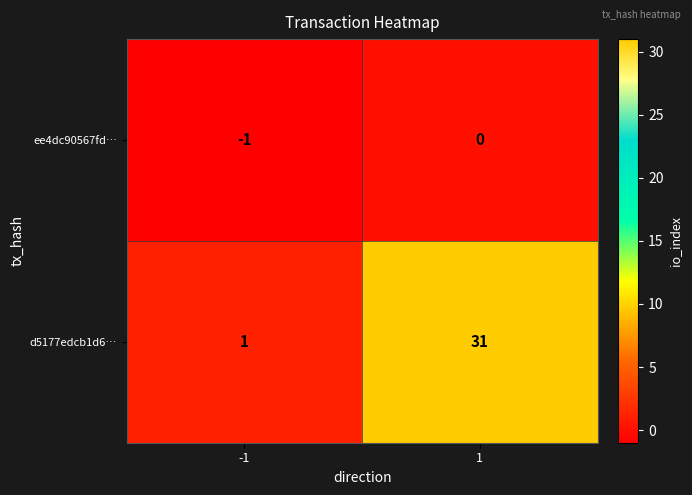

At which category is the sum across all series the highest?

1